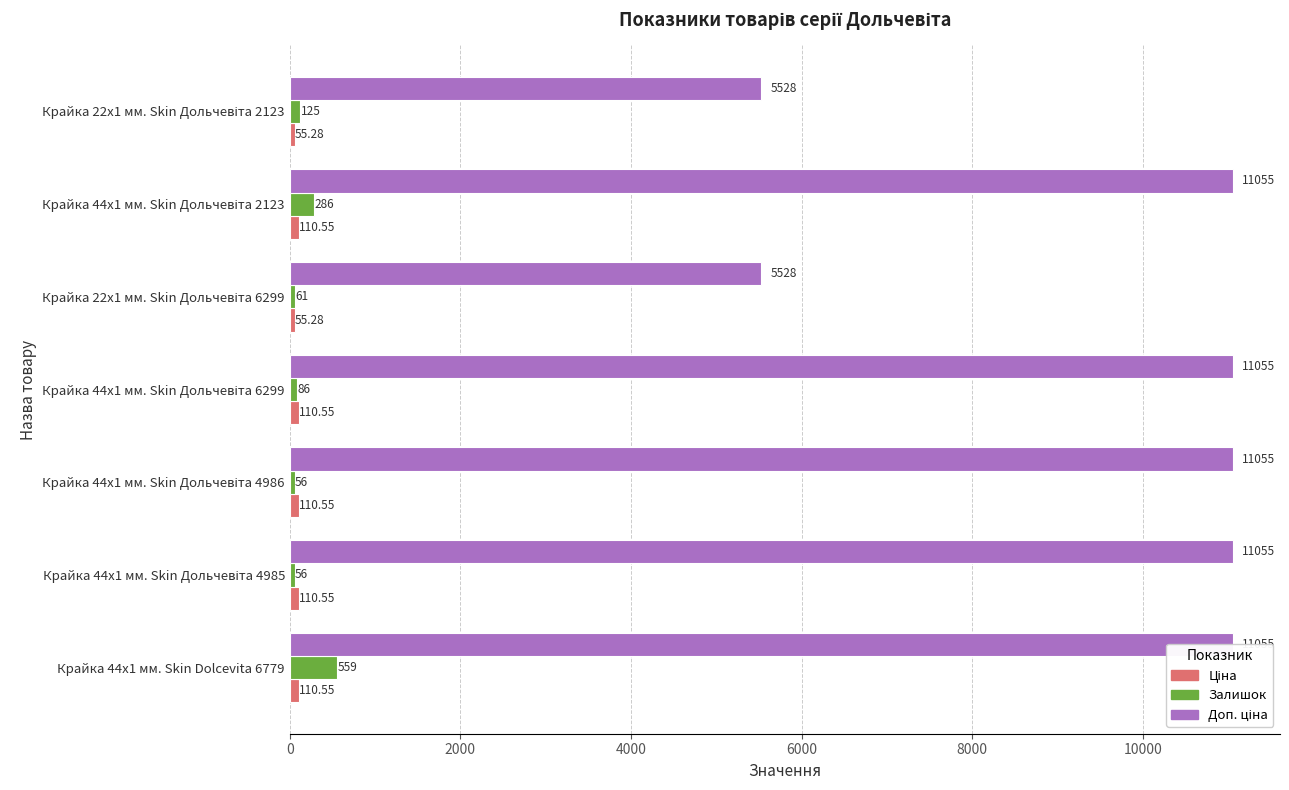

List the series in order of their peak value, highest first.

Доп. ціна, Залишок, Ціна